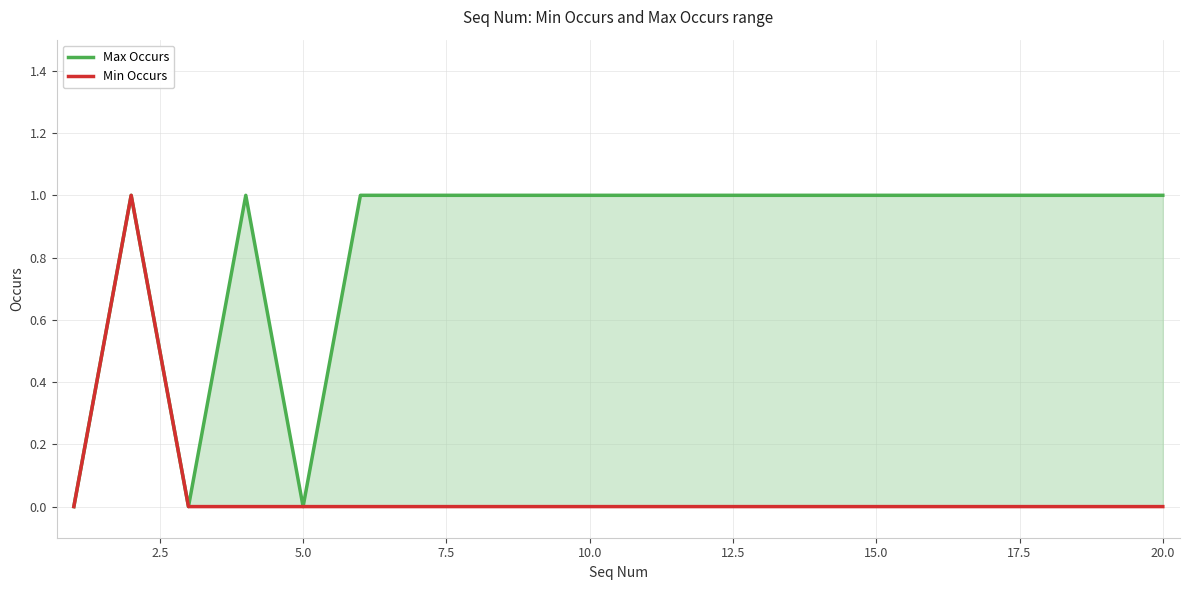

How many categories are shown in the chart?

20